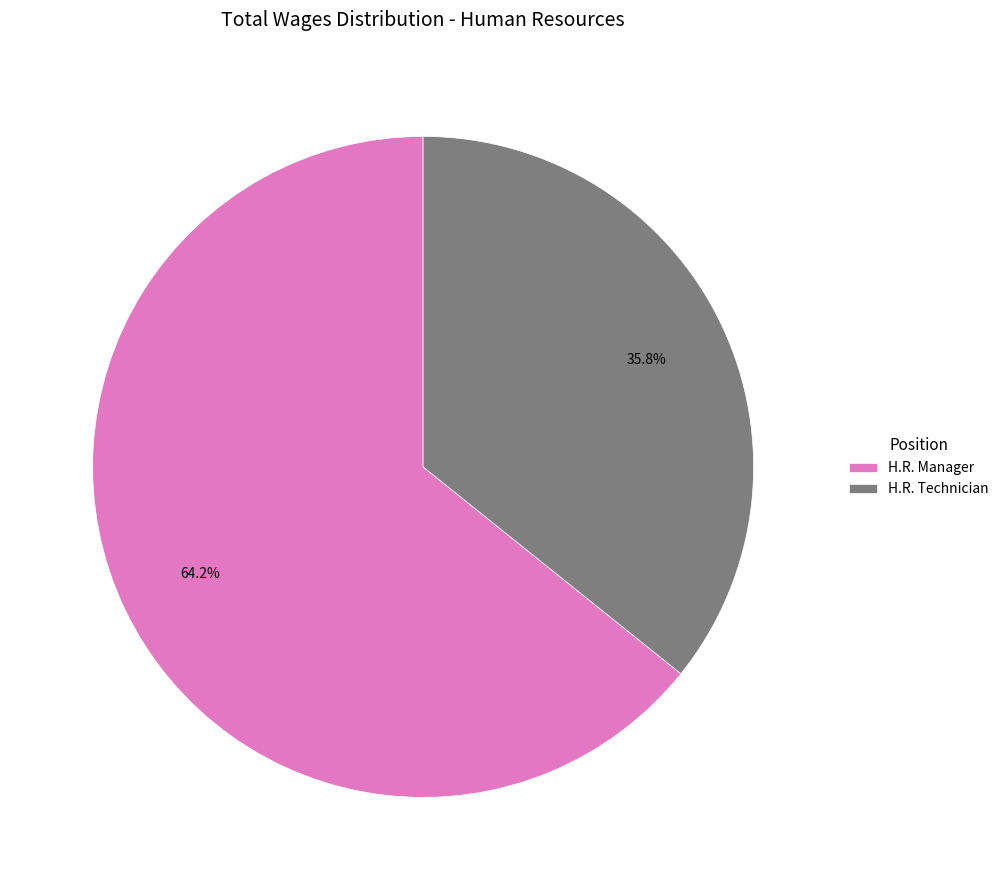

What portion of the pie excludes H.R. Technician?

64.2%